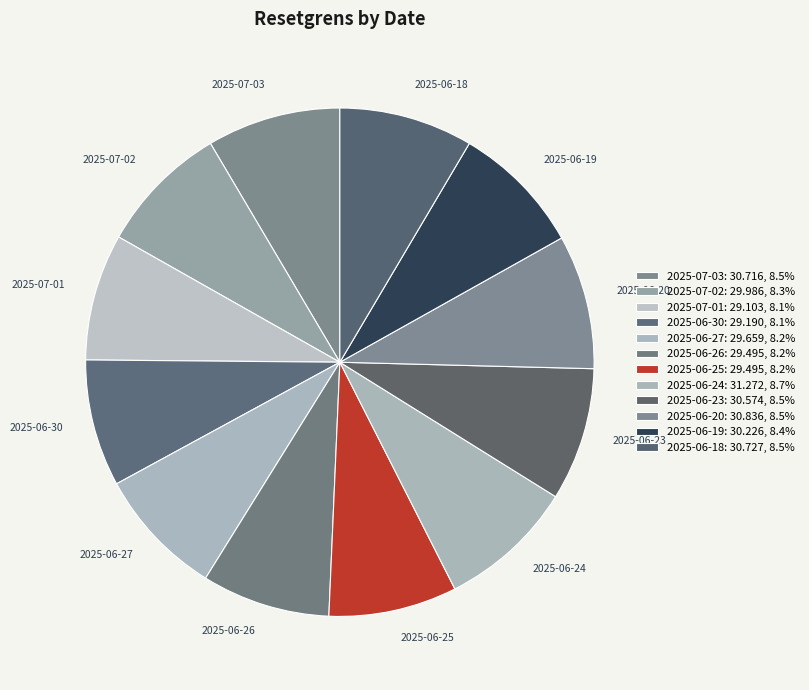

Is there a majority slice in this chart?

No